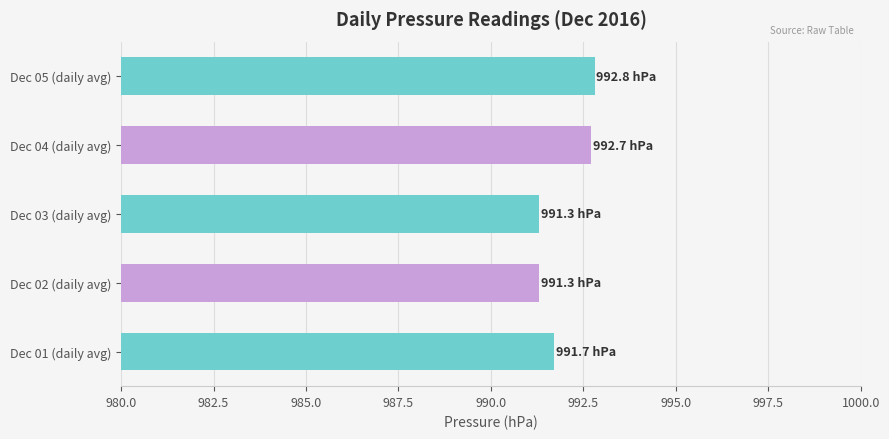

How many bars are there in total?

5